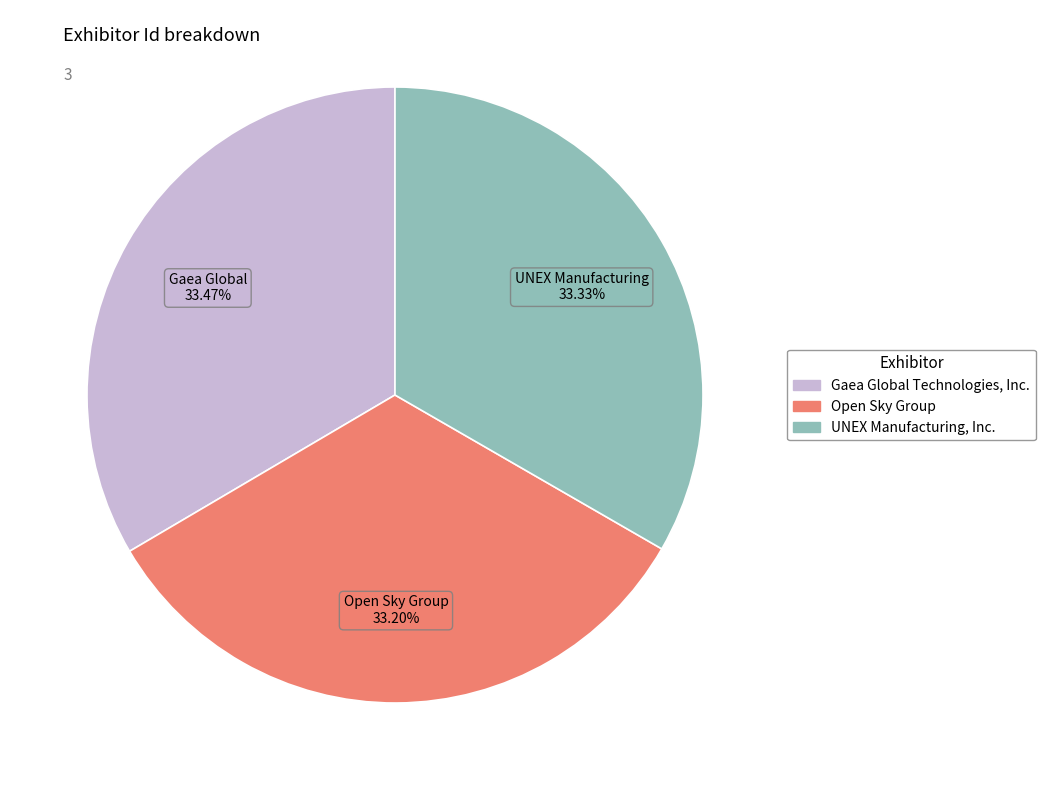

Combined, do UNEX Manufacturing, Inc. and Open Sky Group account for over 50%?

Yes